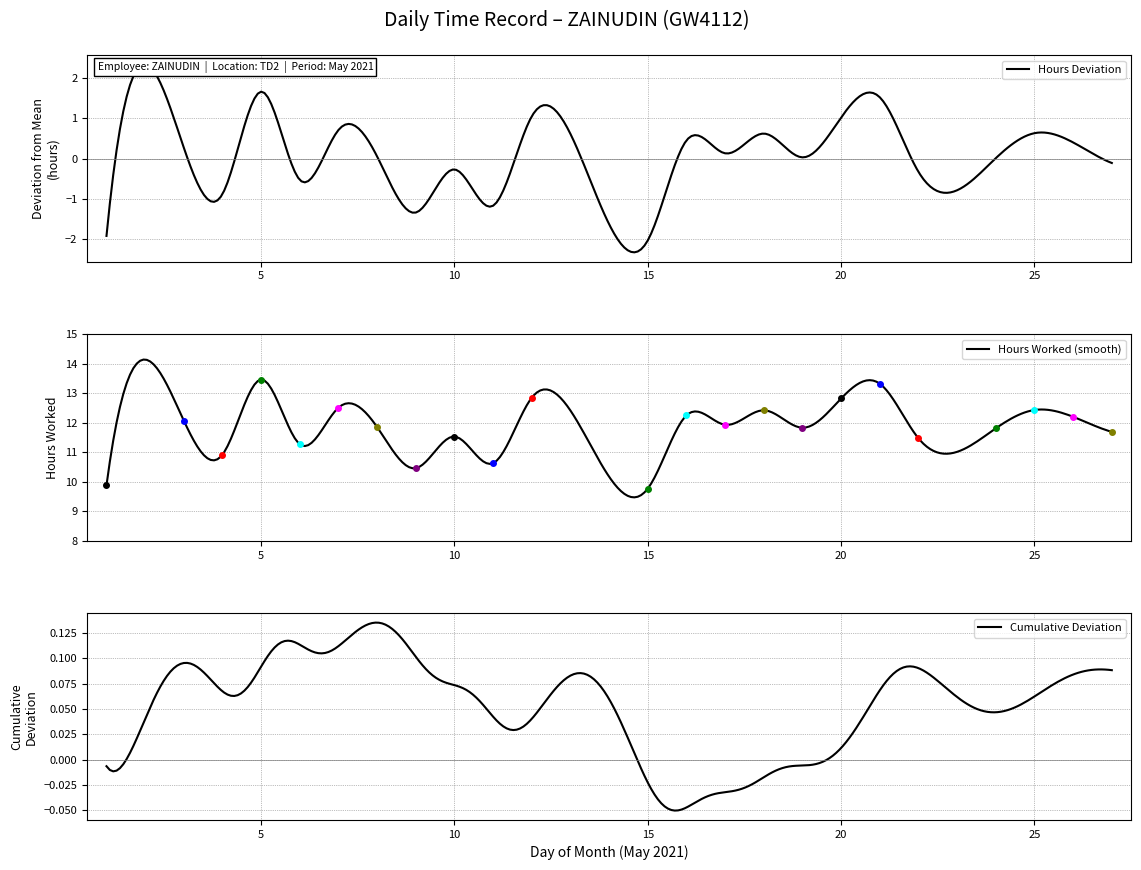

Which has a higher value, 25 or 9?

25